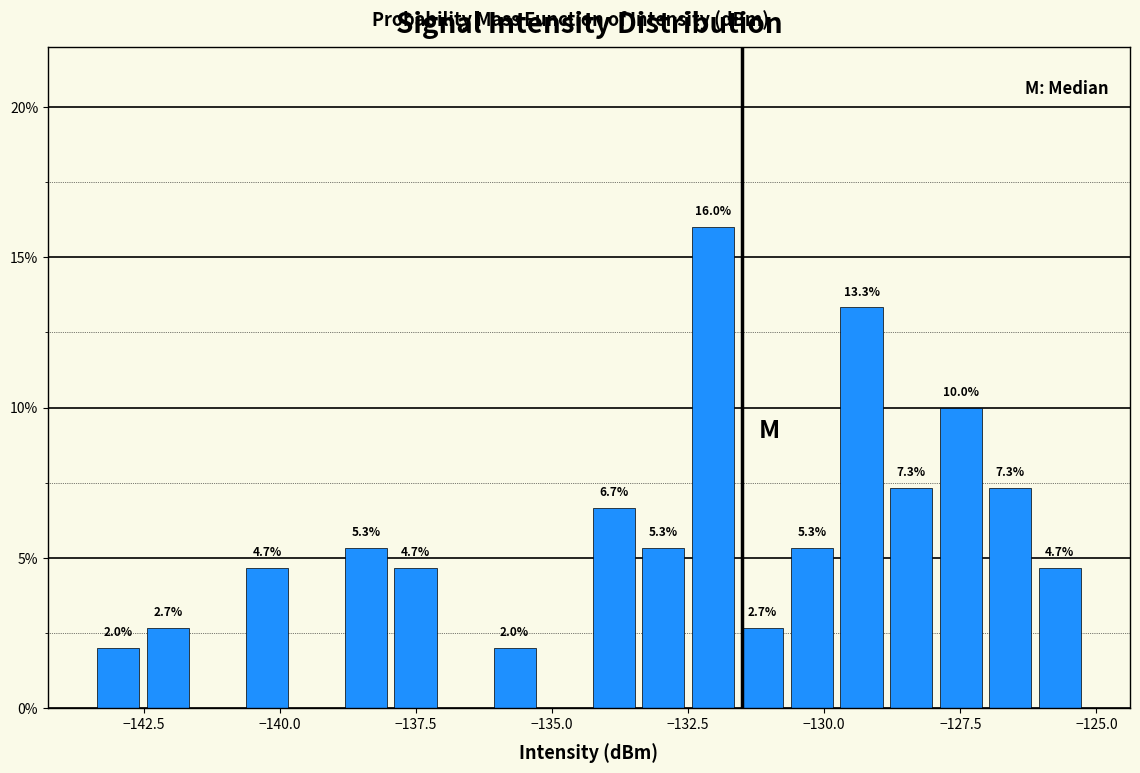

Around what value on the x-axis is the tallest bar? Give the approximate position of its centre, as read against the axis.

-132.0